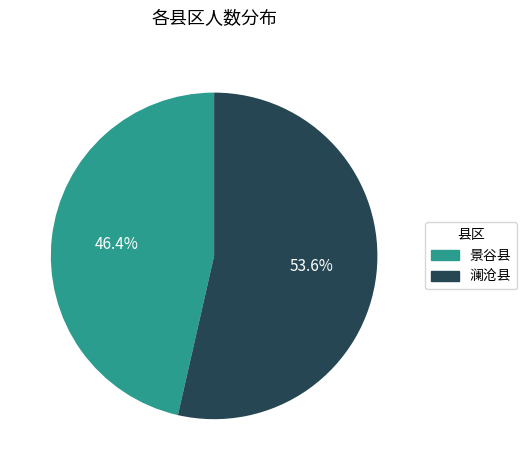

How much of the chart is everything except 澜沧县?

46.4%